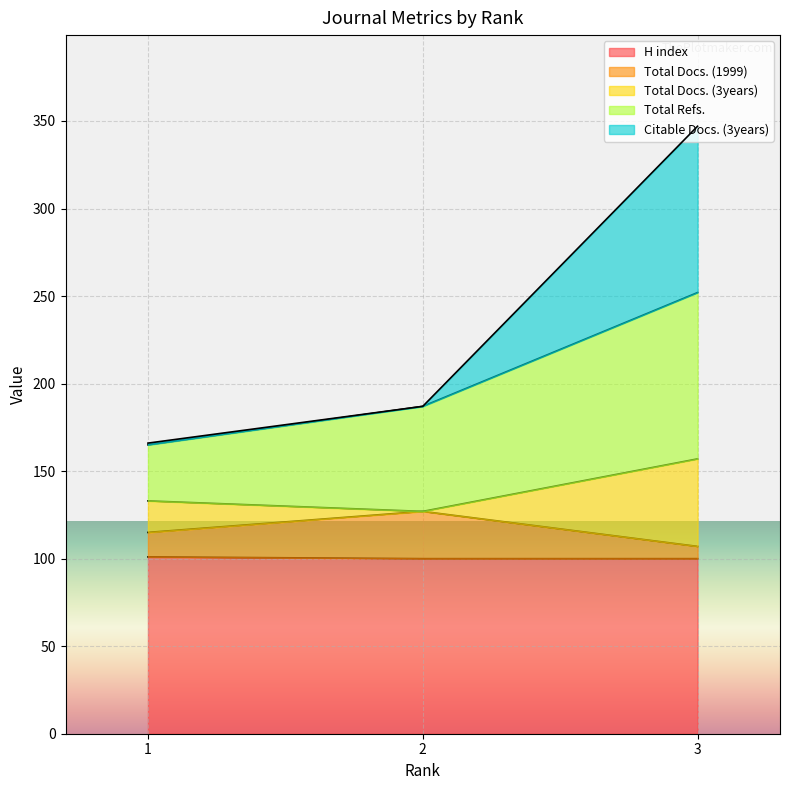

What is the greatest value displayed?

347